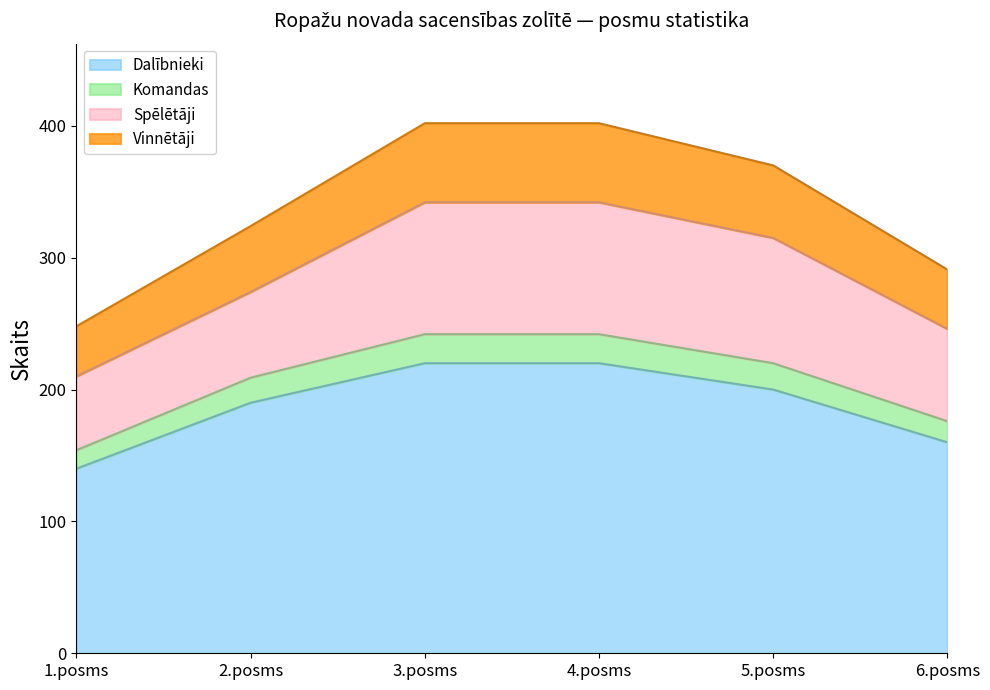

At which label is Komandas closest to 198?

2.posms